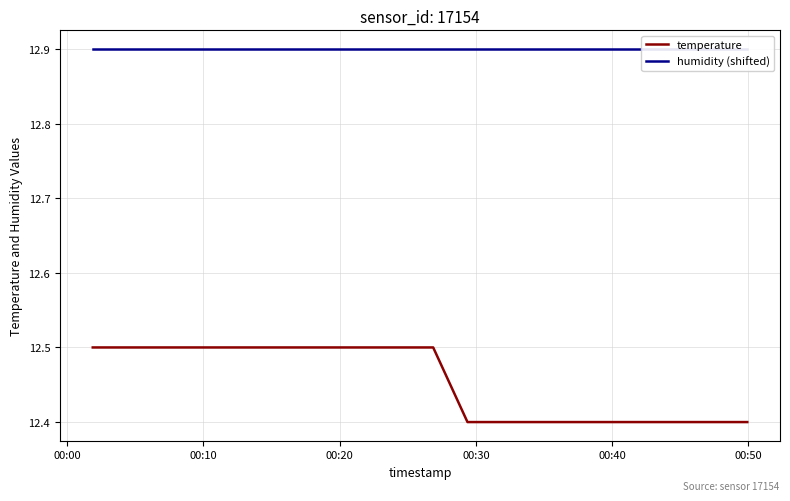

What is the maximum value for temperature?

12.5